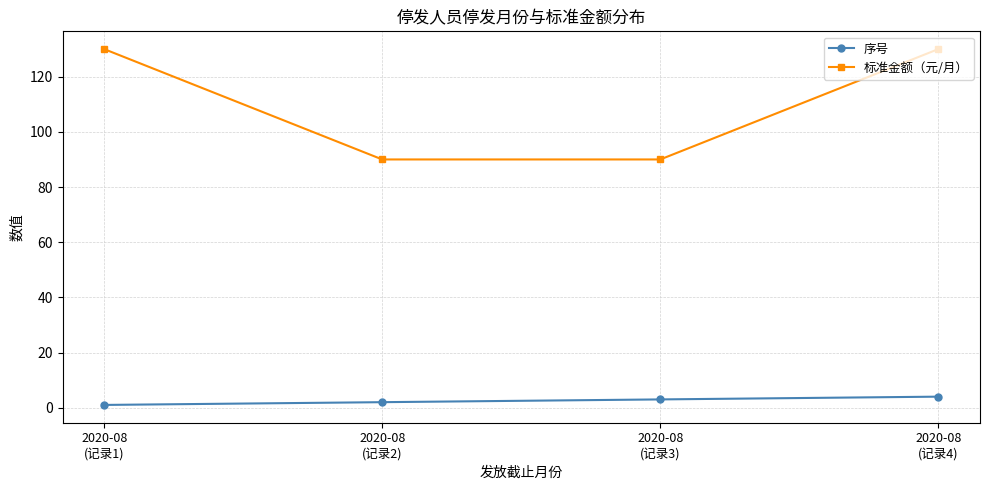

What is the sum of all 序号 values?

10